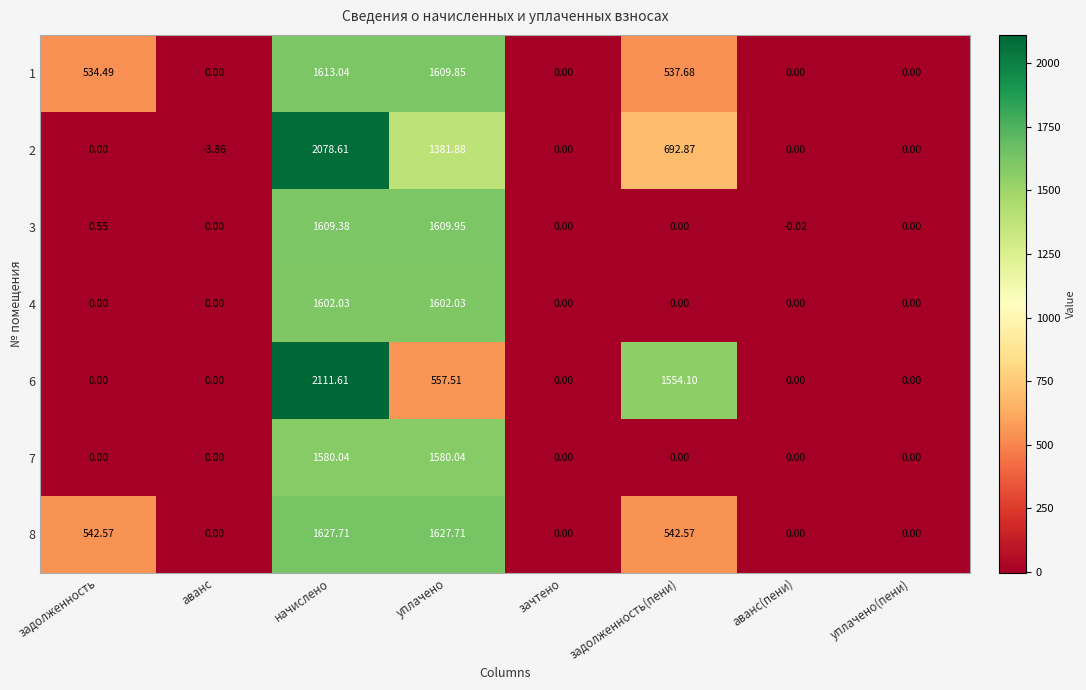

Is the value of 7 at уплачено greater than the value of 2 at задолженность(пени)?

Yes